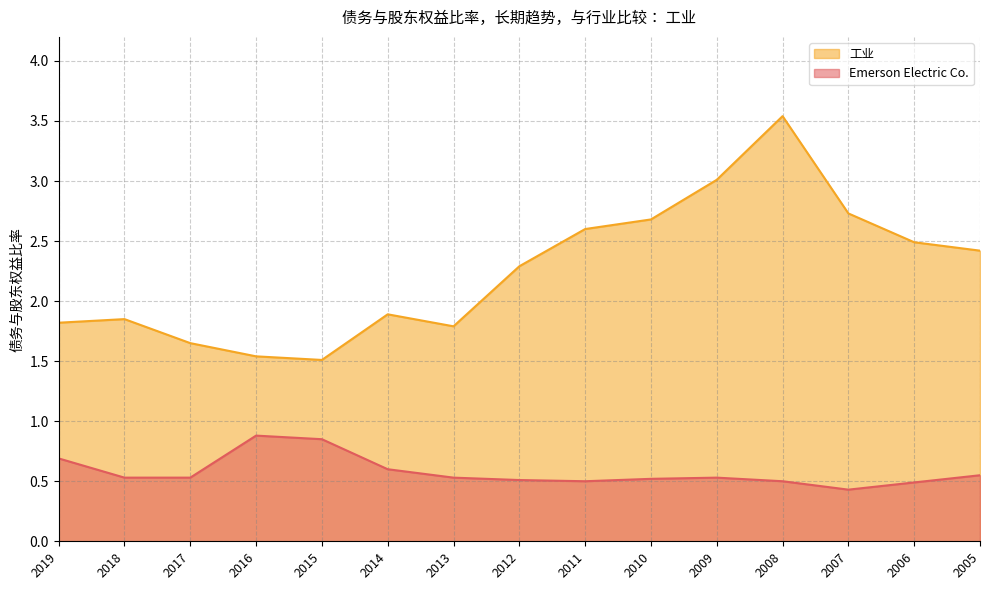

True or false: Emerson Electric Co. has a value of 0.2 at 2006.

False